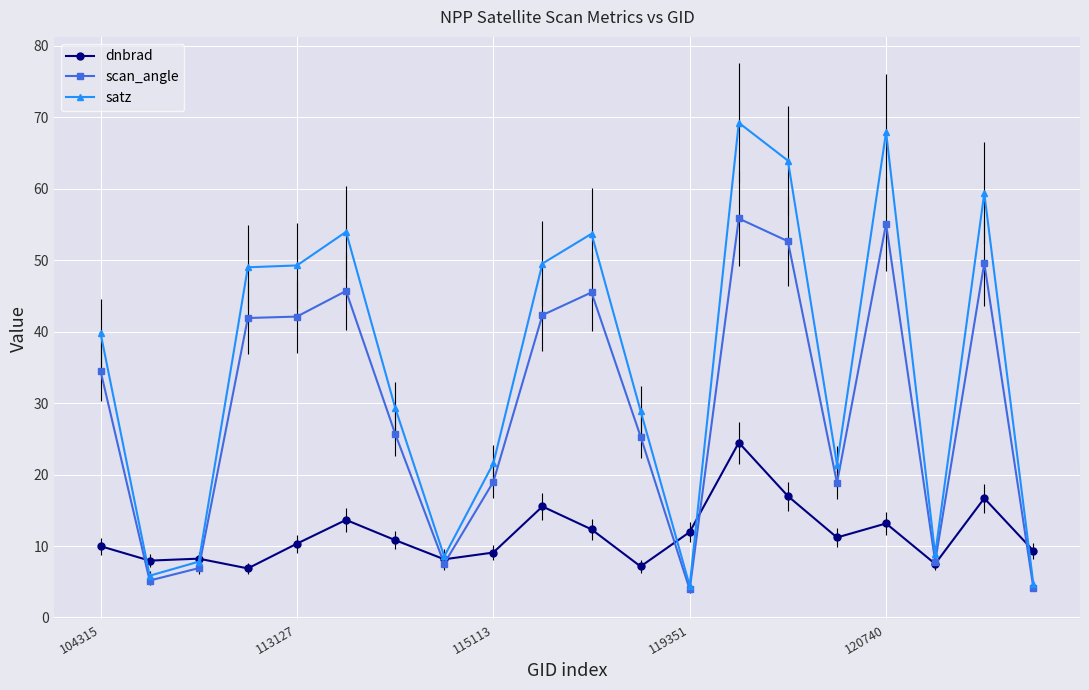

What is the value of the satz point at the 18th from the left?

8.8